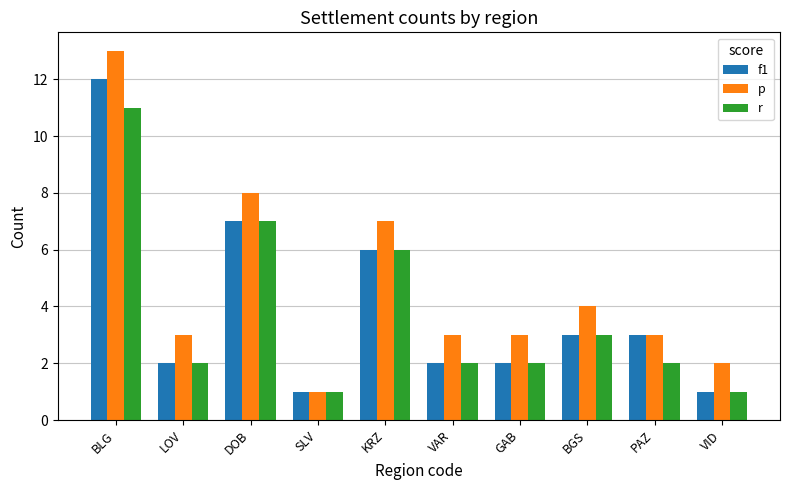

Reading left to right, what are all the values shown in this chart?

f1: BLG=12	LOV=2	DOB=7	SLV=1	KRZ=6	VAR=2	GAB=2	BGS=3	PAZ=3	VID=1
p: BLG=13	LOV=3	DOB=8	SLV=1	KRZ=7	VAR=3	GAB=3	BGS=4	PAZ=3	VID=2
r: BLG=11	LOV=2	DOB=7	SLV=1	KRZ=6	VAR=2	GAB=2	BGS=3	PAZ=2	VID=1